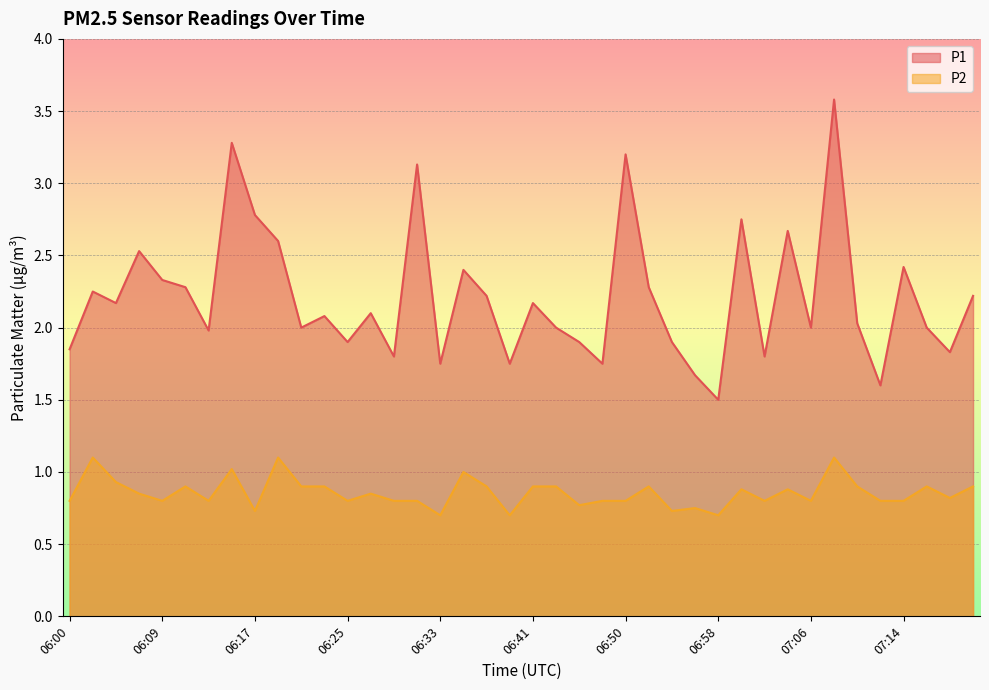

What is the average value of the P2 series?

0.9